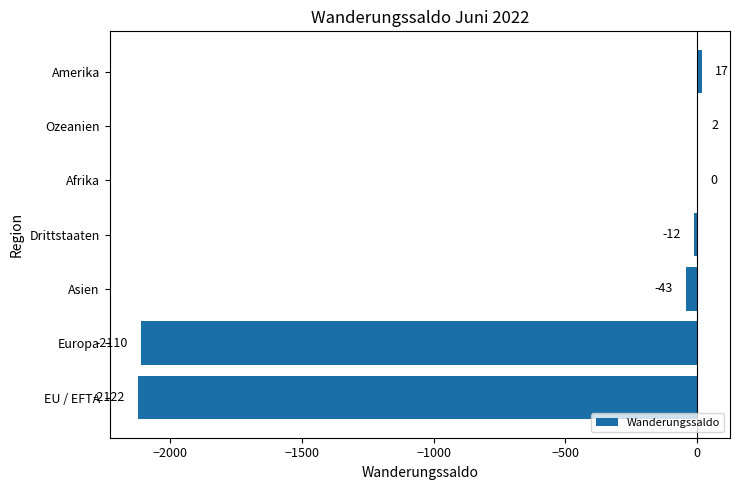

What is the sum of all values?

-4268